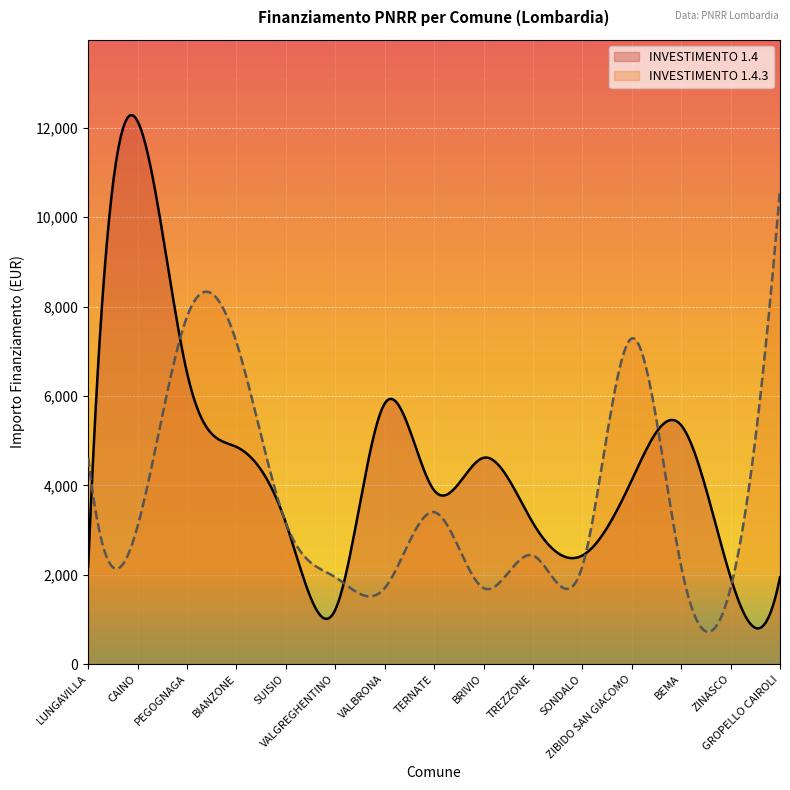

What is the label of the 7th point from the right?

BRIVIO